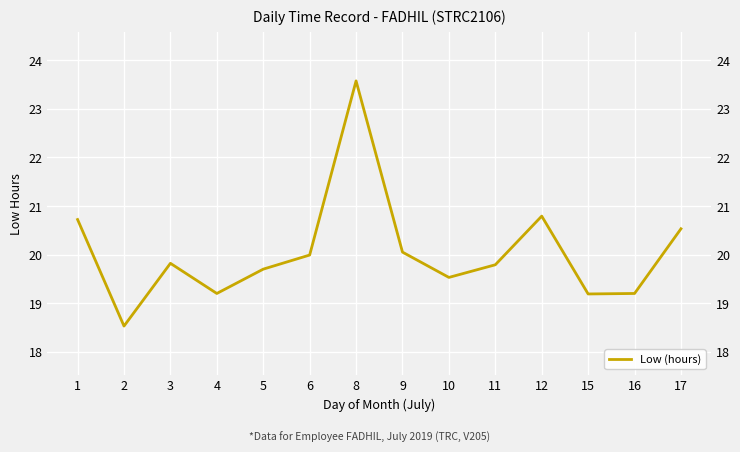

Where is the data nearest to the value 21?

12